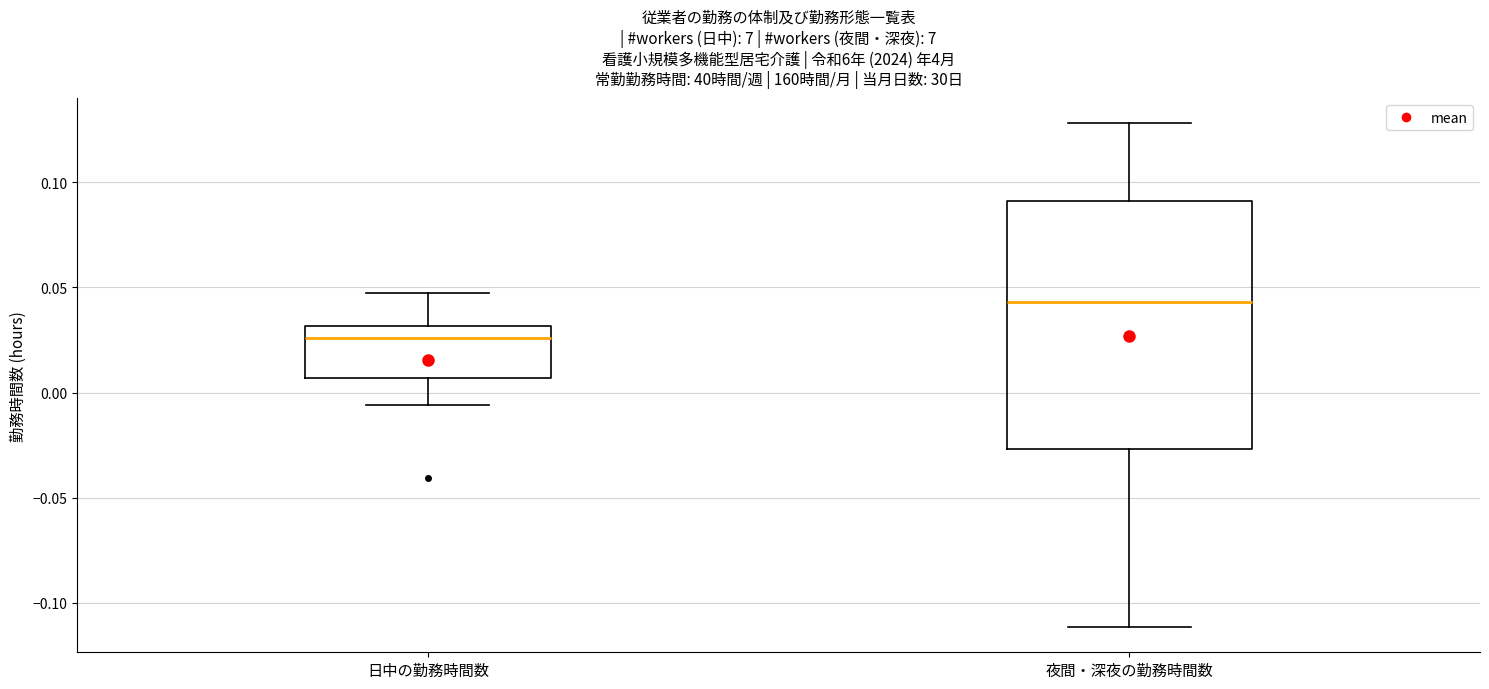

Reading left to right, transcribe this box plot: for each box, give where its median line is, the range the box spans, and where its two whiskers end, as read against the y-axis. The values are not printed on the chart, so give them approximately, as read against the axis.

日中の勤務時間数: median 0.025, box 0.005 to 0.030, whiskers -0.005 to 0.050
夜間・深夜の勤務時間数: median 0.045, box -0.025 to 0.090, whiskers -0.110 to 0.130